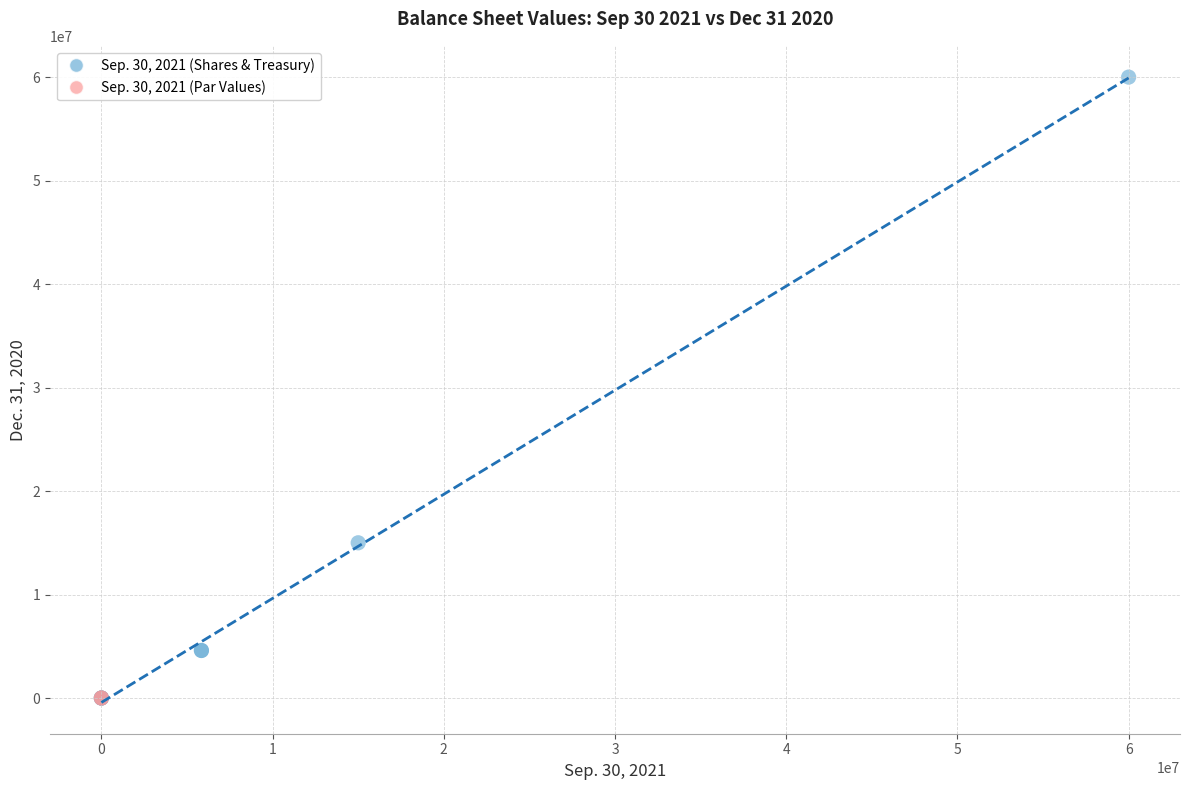

What are all the series names shown in the legend?

Sep. 30, 2021 (Shares & Treasury), Sep. 30, 2021 (Par Values)